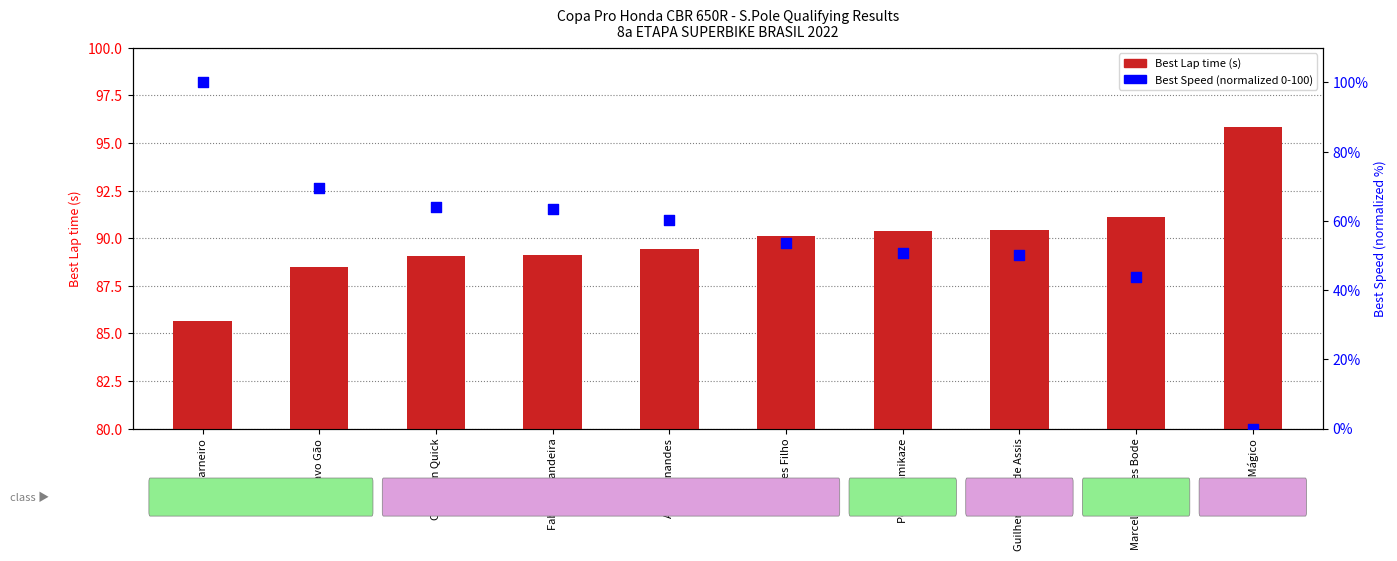

Which series contains the highest Y value?

Best Speed (normalized 0-100)